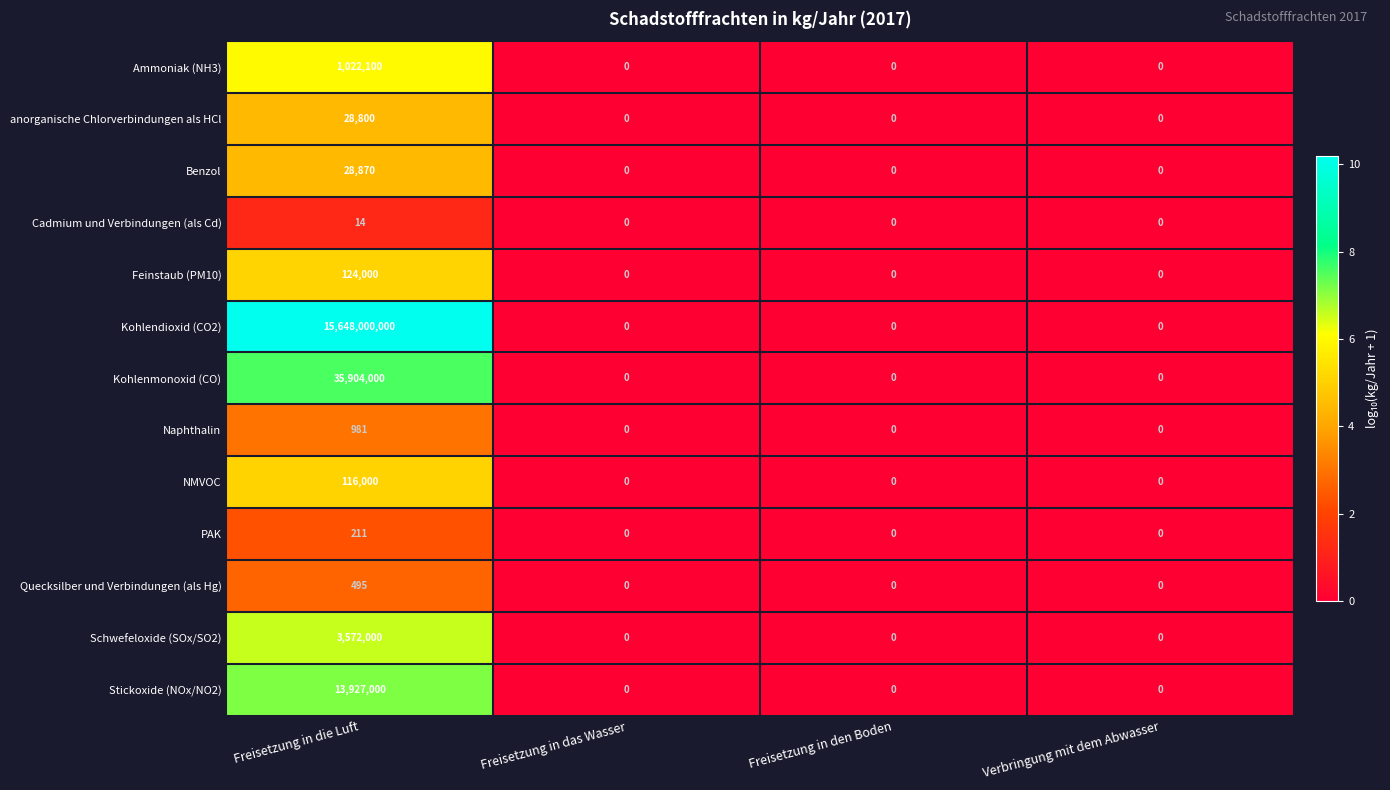

What is the highest value of the Ammoniak (NH3) series?

1022100